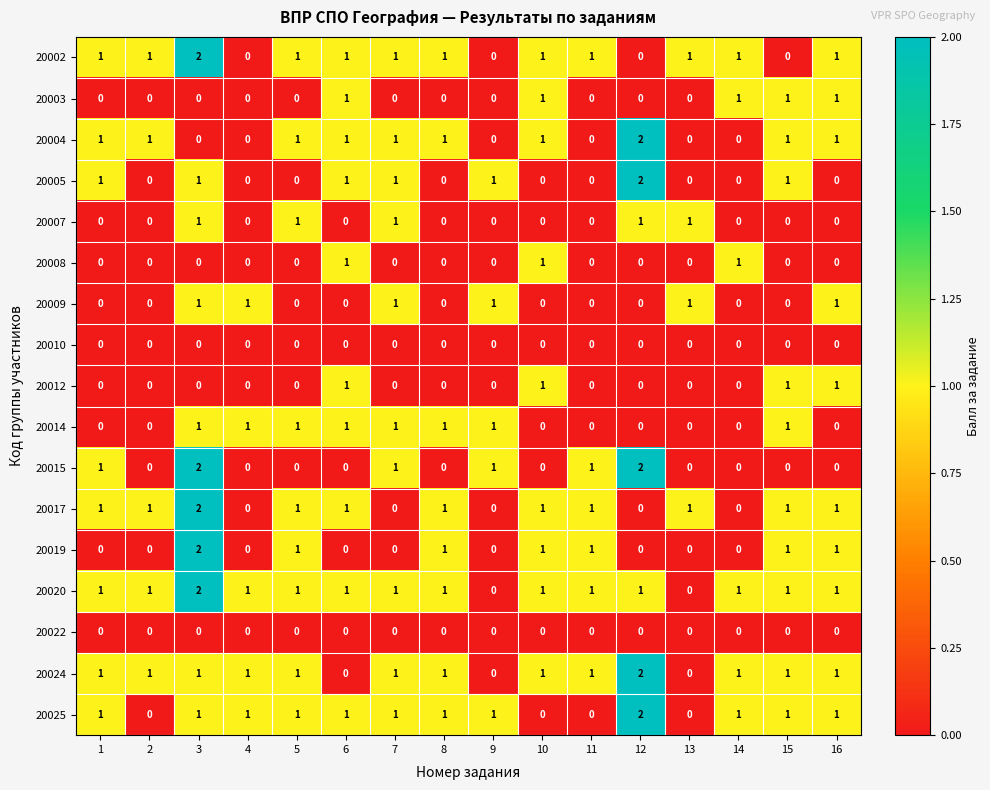

Is it true that 20004 equals 0 at 6?

False